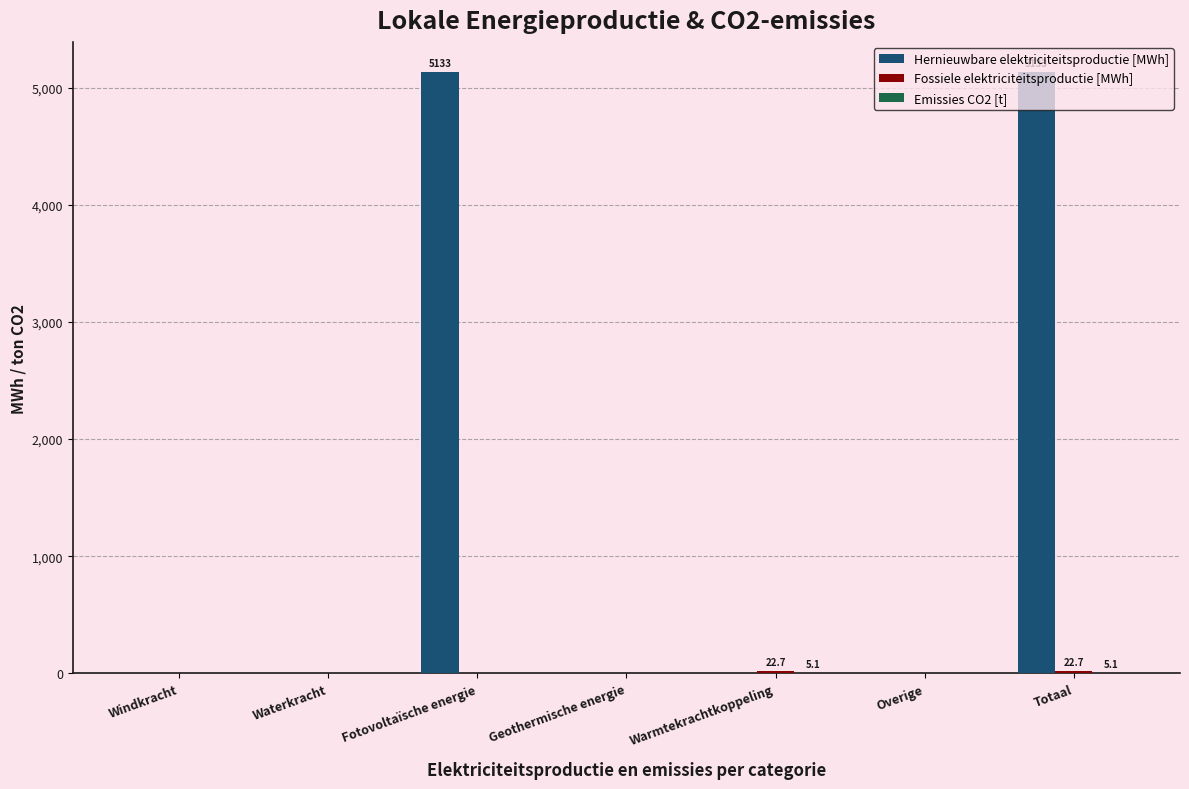

What is the highest value of the Hernieuwbare elektriciteitsproductie [MWh] series?

5133.0